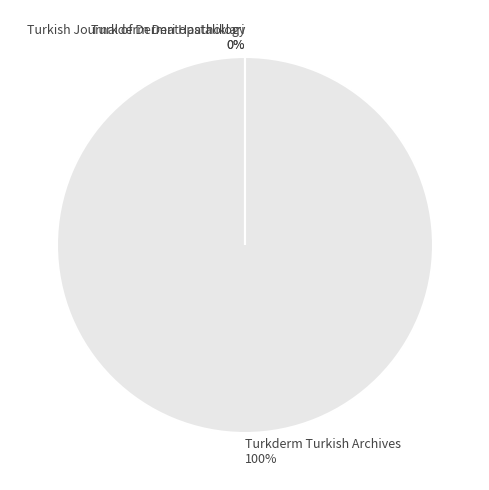

Which category accounts for the majority?

Turkderm Turkish Archives